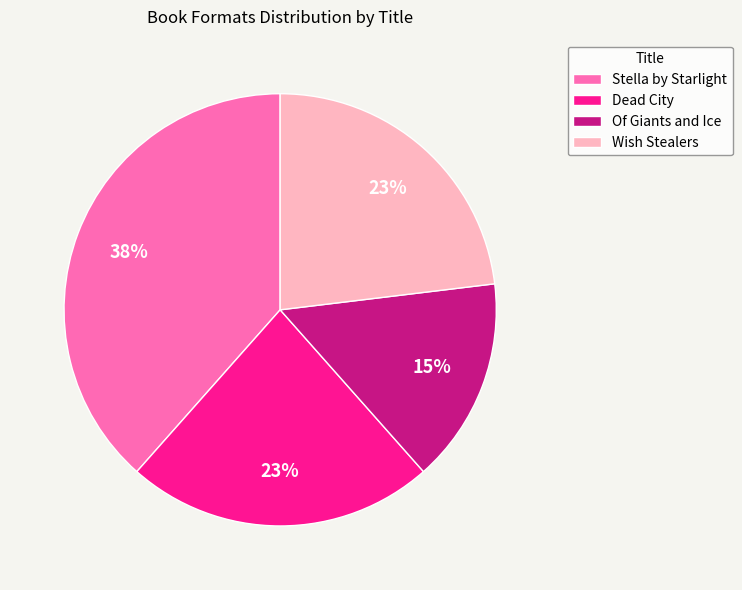

The Stella by Starlight slice represents 38% of the pie. True or false?

True